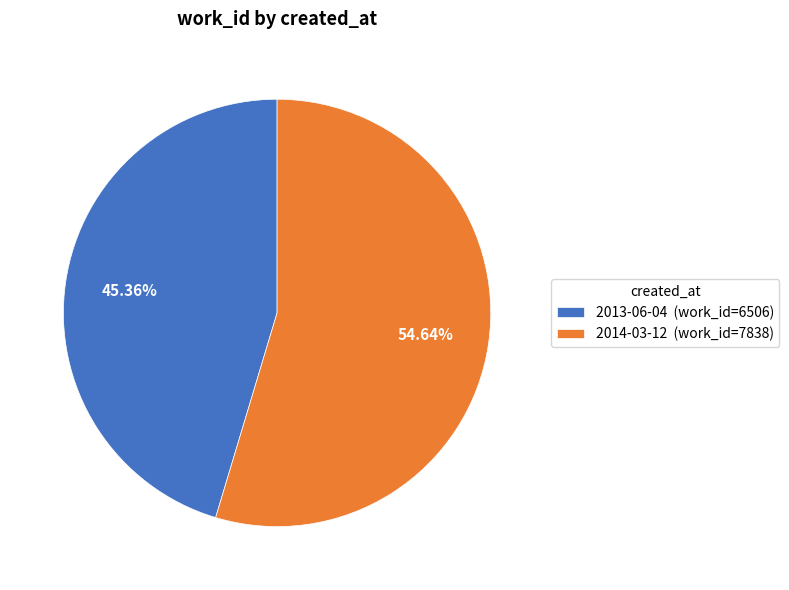

Rank the categories by value from highest to lowest.

2014-03-12, 2013-06-04